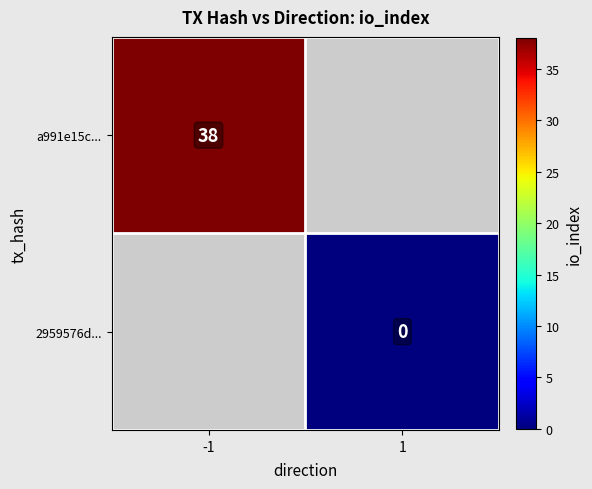

Which label corresponds to the smallest value in the chart?

1